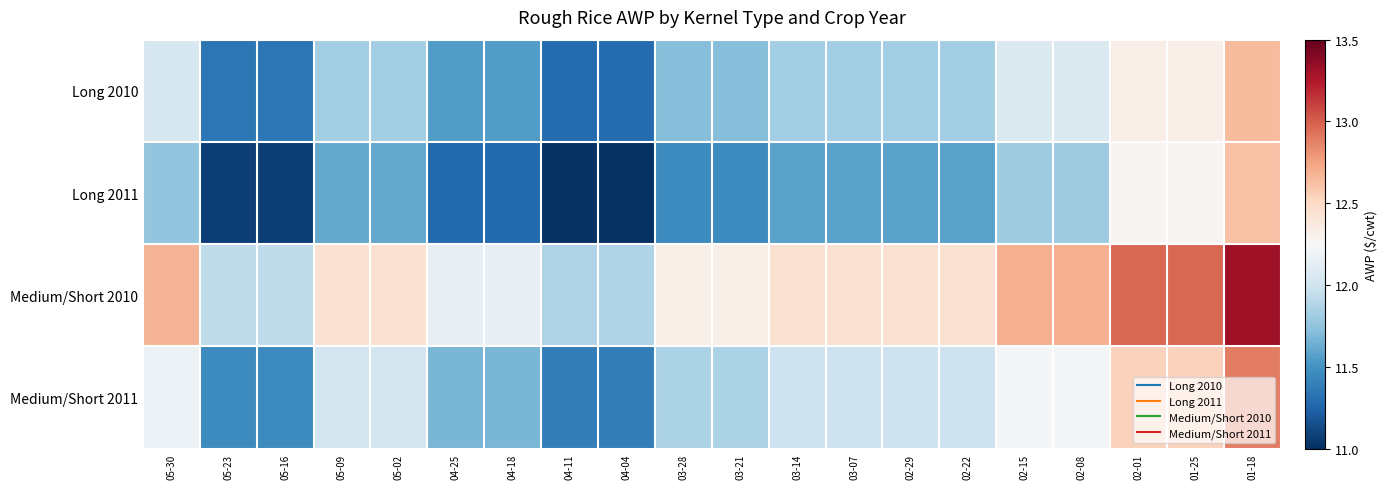

Which label corresponds to the largest value in the chart?

01-18